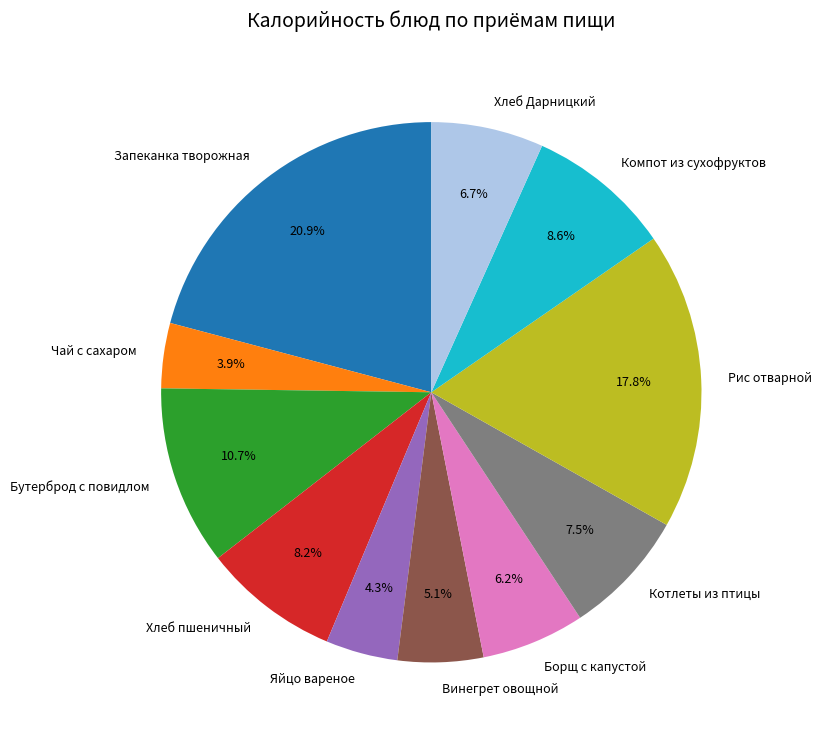

To the nearest percent, what is the difference between the Бутерброд с повидлом and Котлеты из птицы slice percentages?

3%